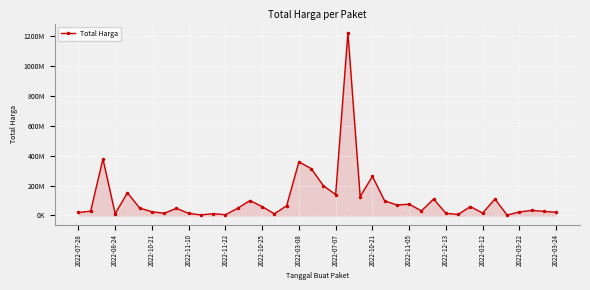

Does the chart have visible grid lines?

Yes